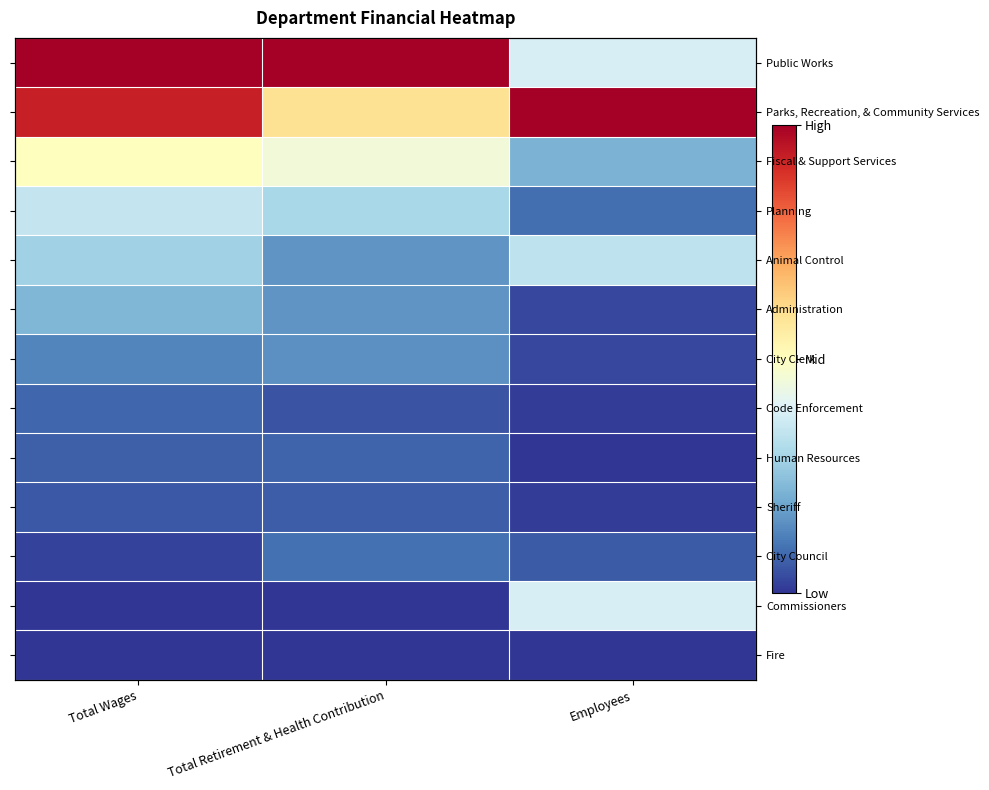

At which category is the sum across all series the highest?

Total Wages